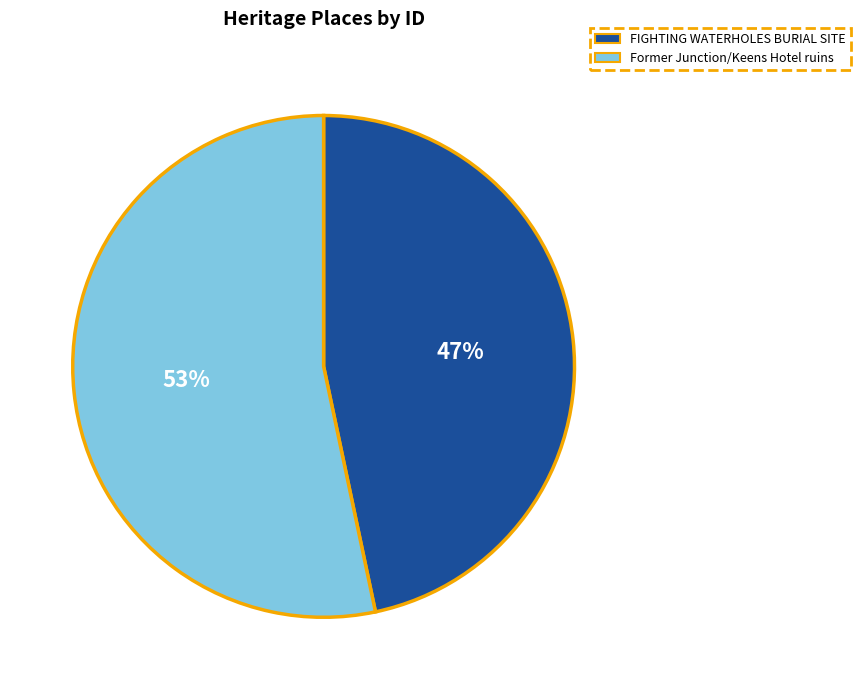

Which category has the smallest portion of the pie?

FIGHTING WATERHOLES BURIAL SITE